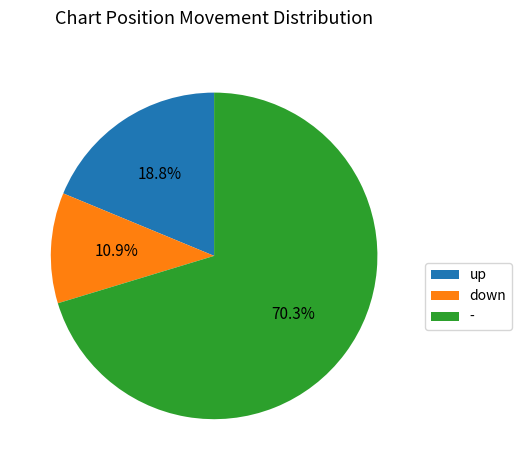

Between - and up, which is larger?

-